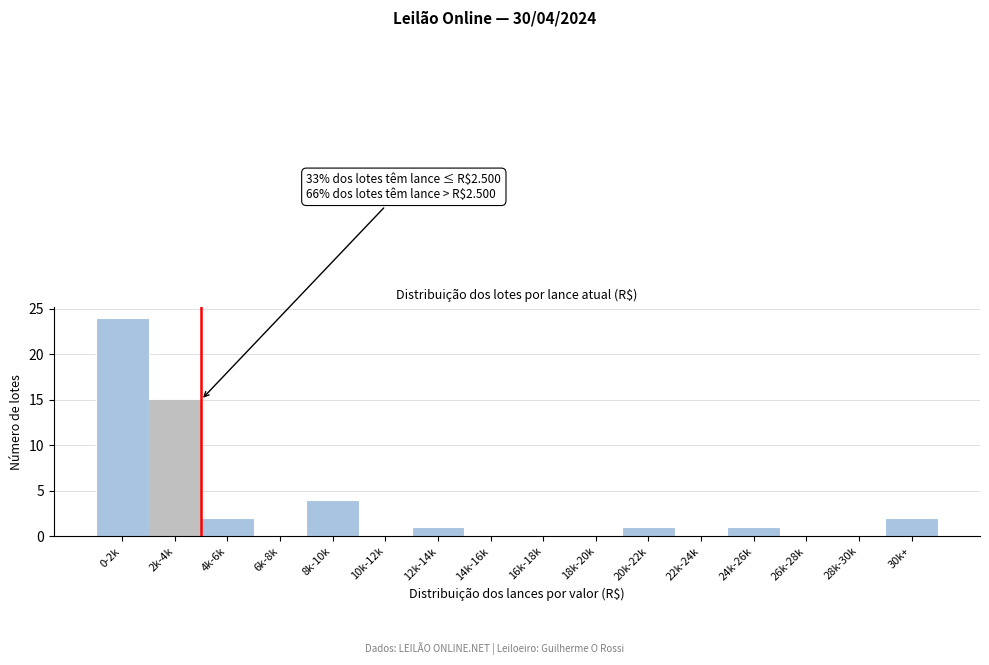

Reading left to right, transcribe all the data shown in this chart.

0-2k=24	2k-4k=15	4k-6k=2	6k-8k=0	8k-10k=4	10k-12k=0	12k-14k=1	14k-16k=0	16k-18k=0	18k-20k=0	20k-22k=1	22k-24k=0	24k-26k=1	26k-28k=0	28k-30k=0	30k+=2